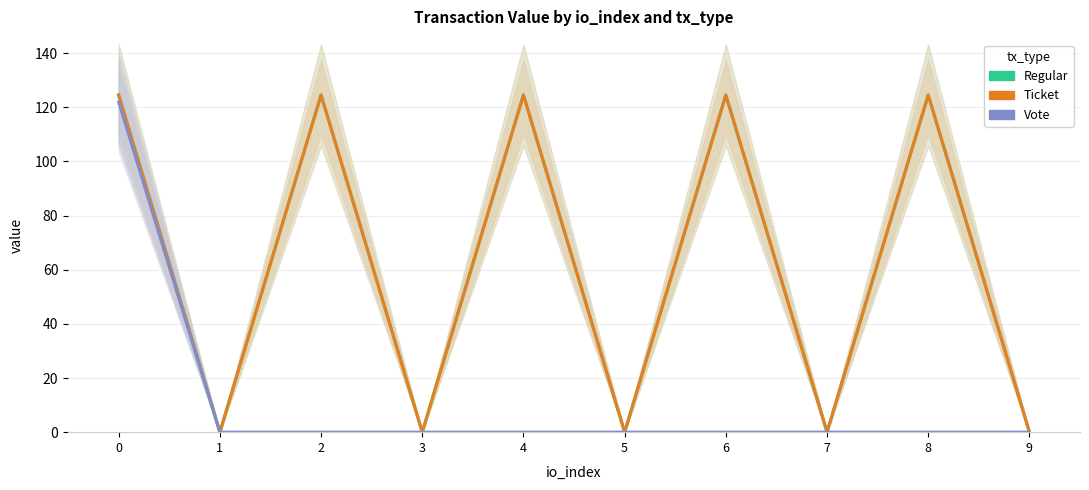

The Vote series shows -54.4 at 3. True or false?

False